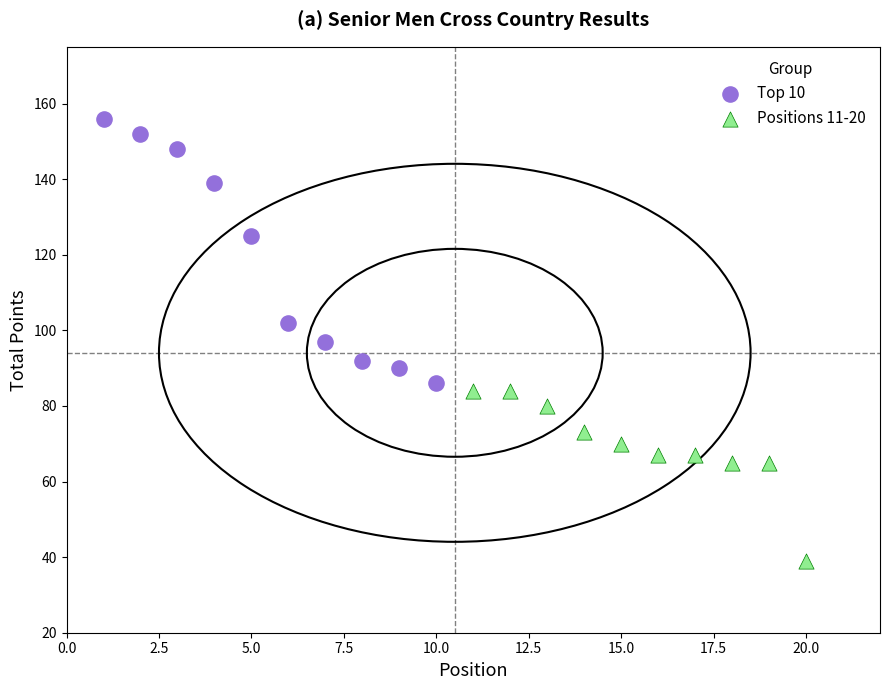

Which series contains the highest Y value?

Top 10